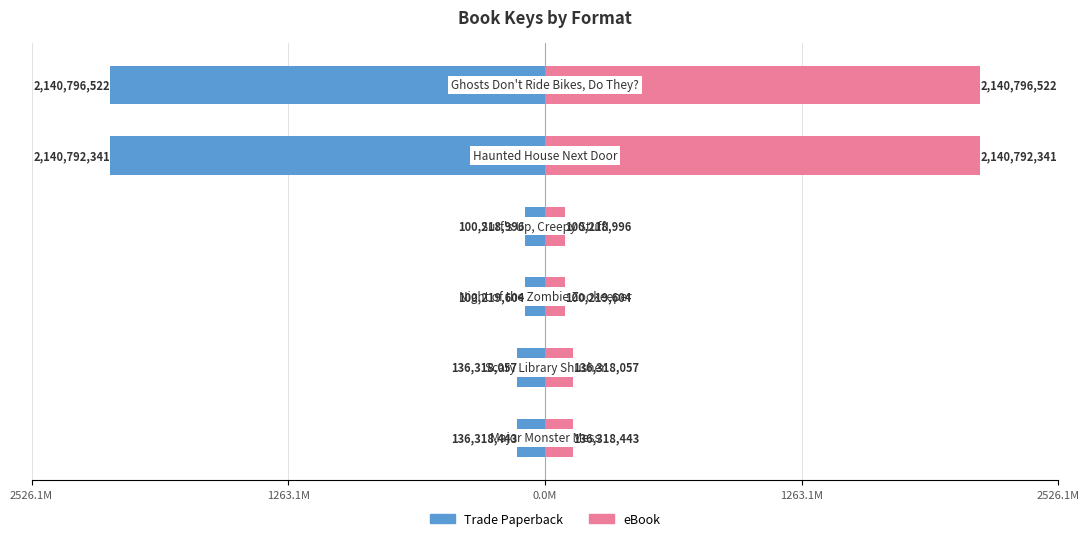

List the series in order of their overall mean, highest first.

eBook, Trade Paperback